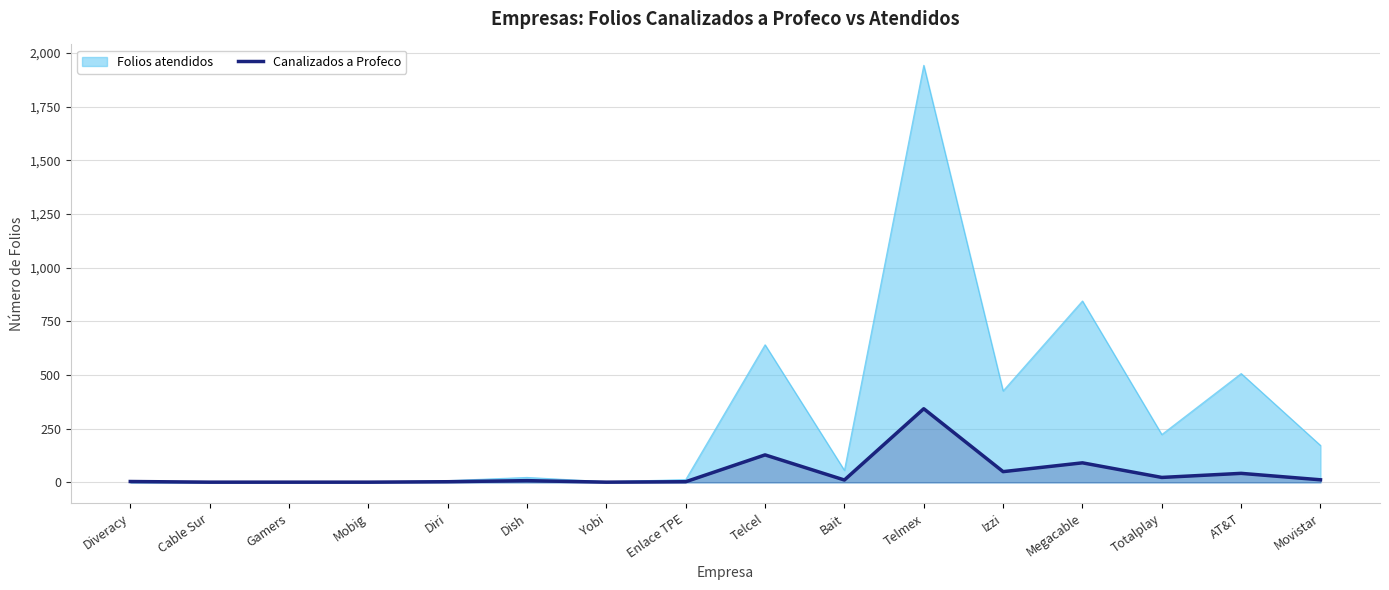

Reading left to right, what are all the values shown in this chart?

4	1	1	1	3	8	1	3	128	11	343	50	91	23	42	12